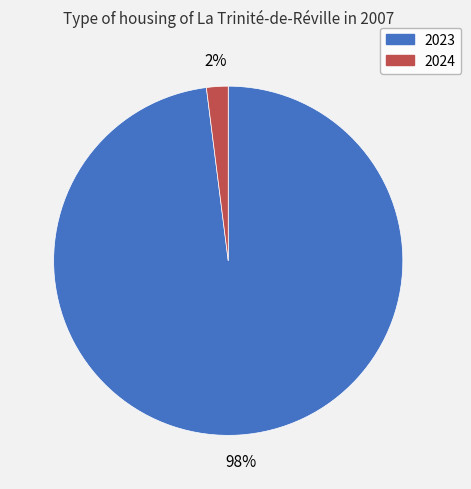

Count the number of slices in the pie.

2